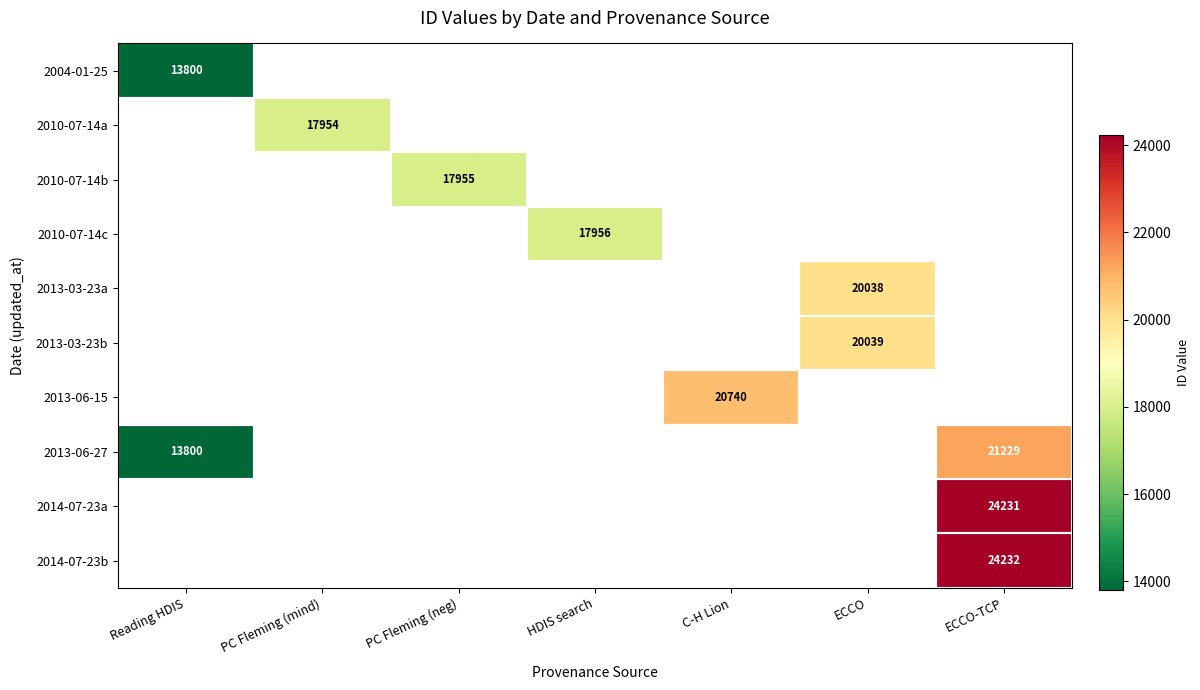

Is it true that 2013-03-23b equals 20039 at ECCO?

True